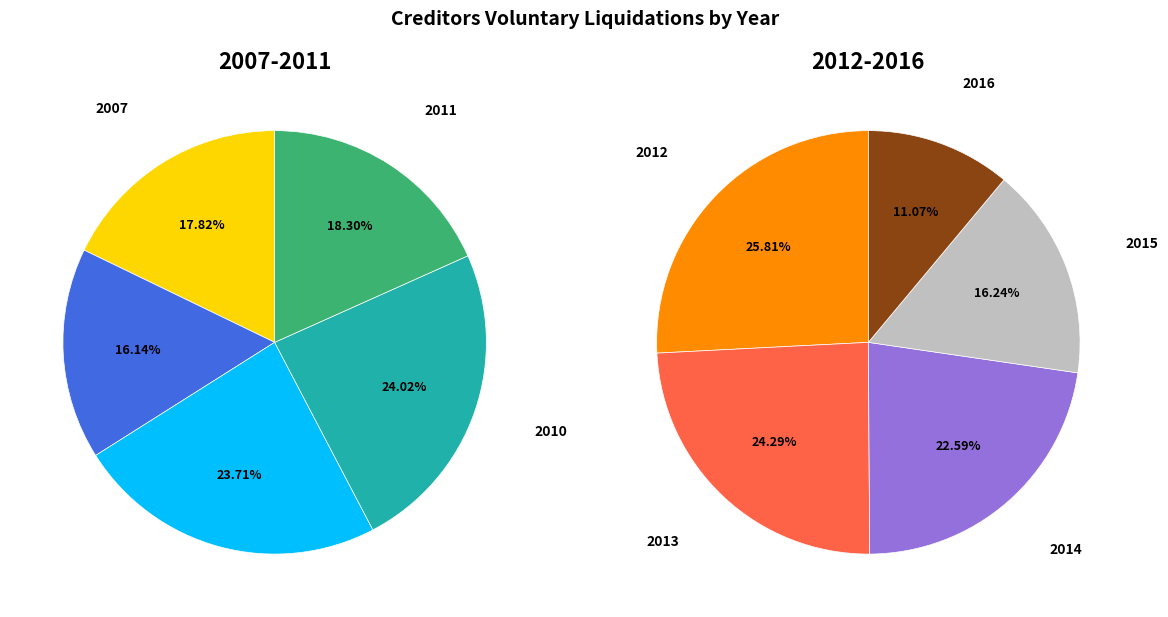

Is it true that 2015 is 13% of the pie?

False